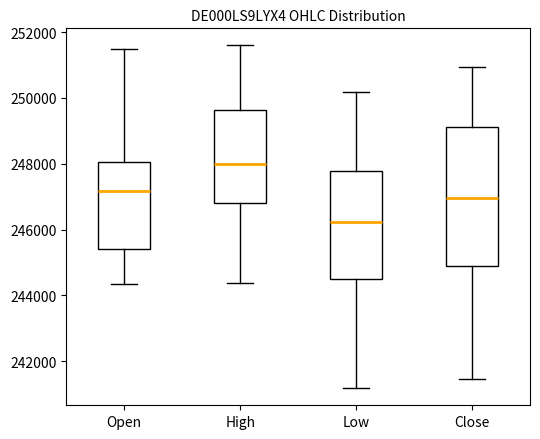

Comparing the boxes themselves (not the whiskers), which one is the tallest?

Close